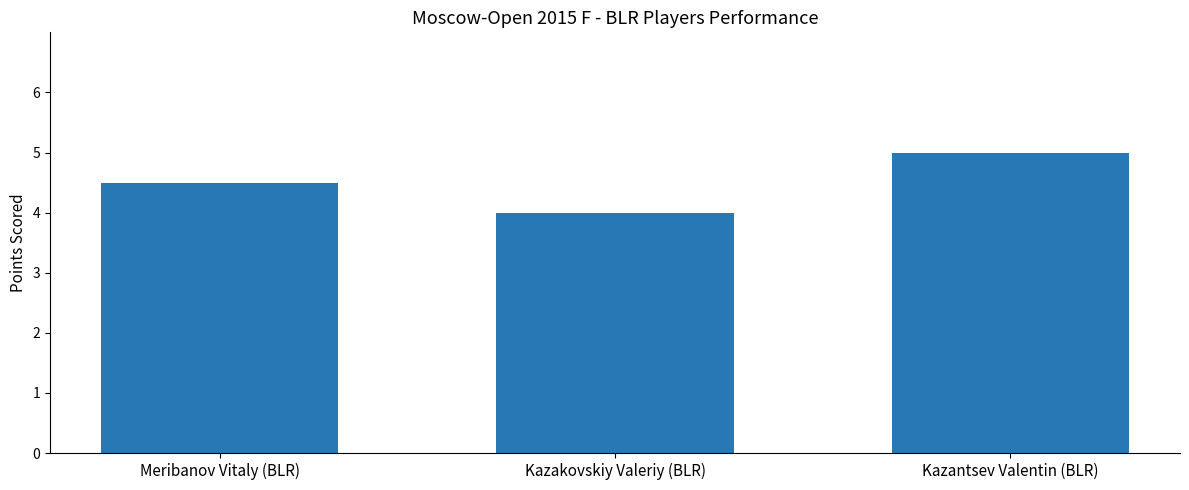

What is the label of the 2nd bar from the left?

Kazakovskiy Valeriy (BLR)